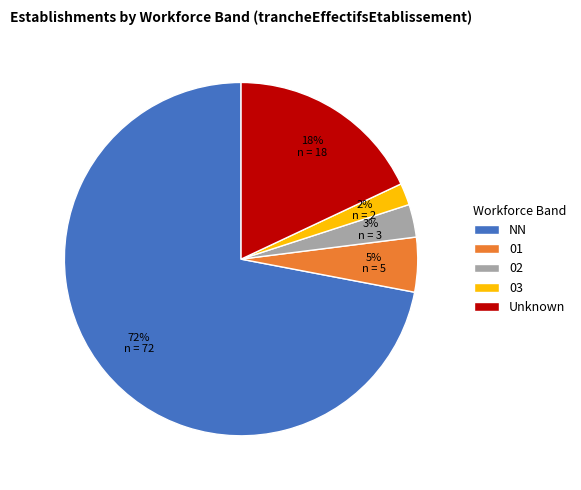

Do 02 and NN together represent more than half of the pie?

Yes